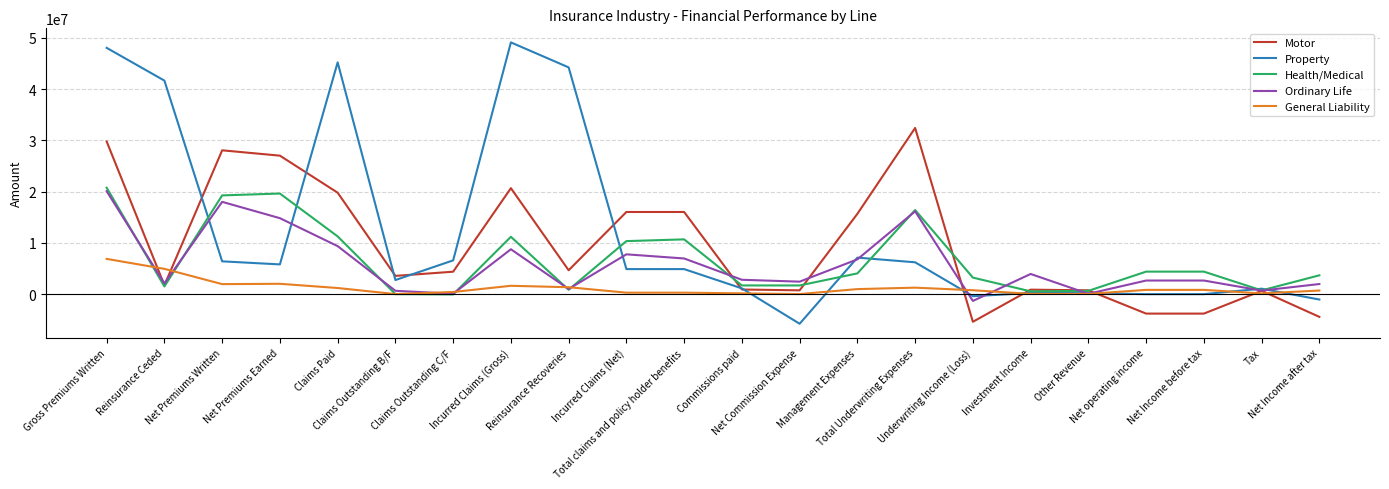

Is this an area chart (filled region under the line)?

No